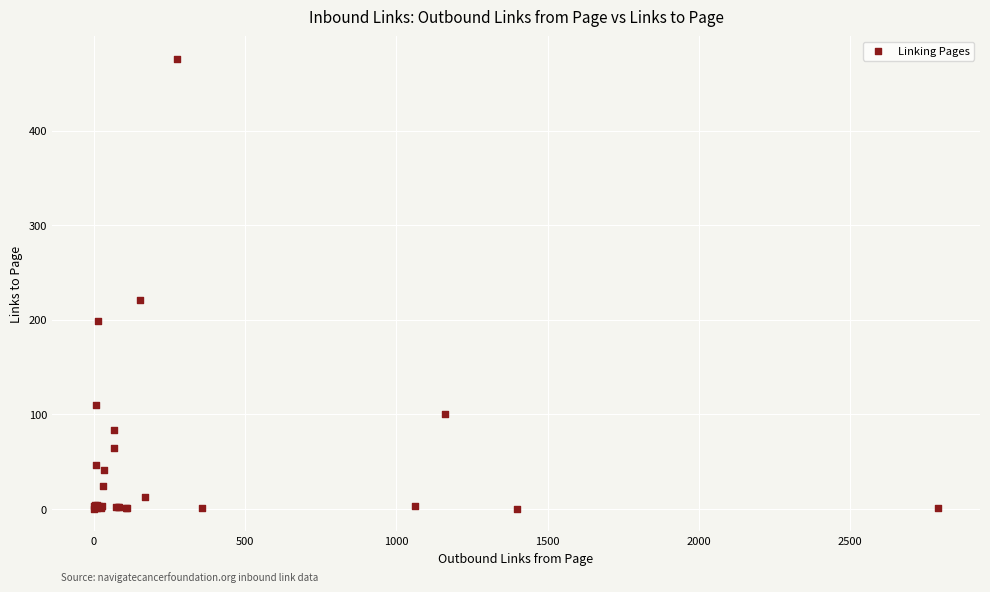

What Y value in the scatter plot is closest to 238?

221